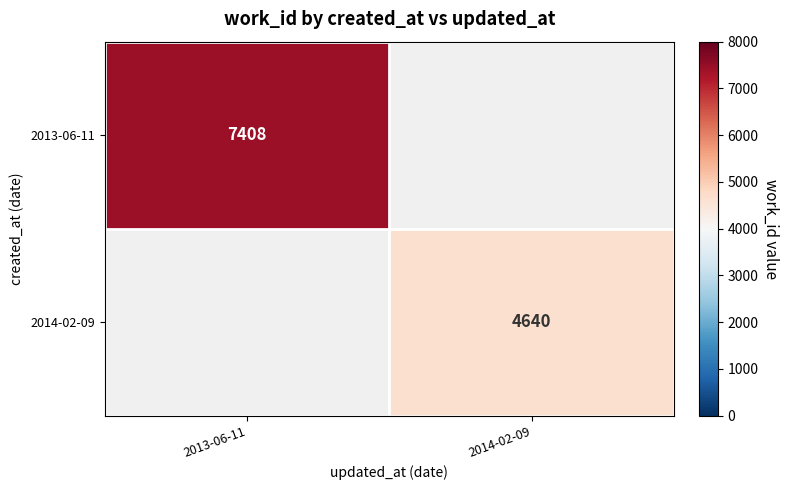

Is it true that 2013-06-11 equals 7408 at 2013-06-11?

True